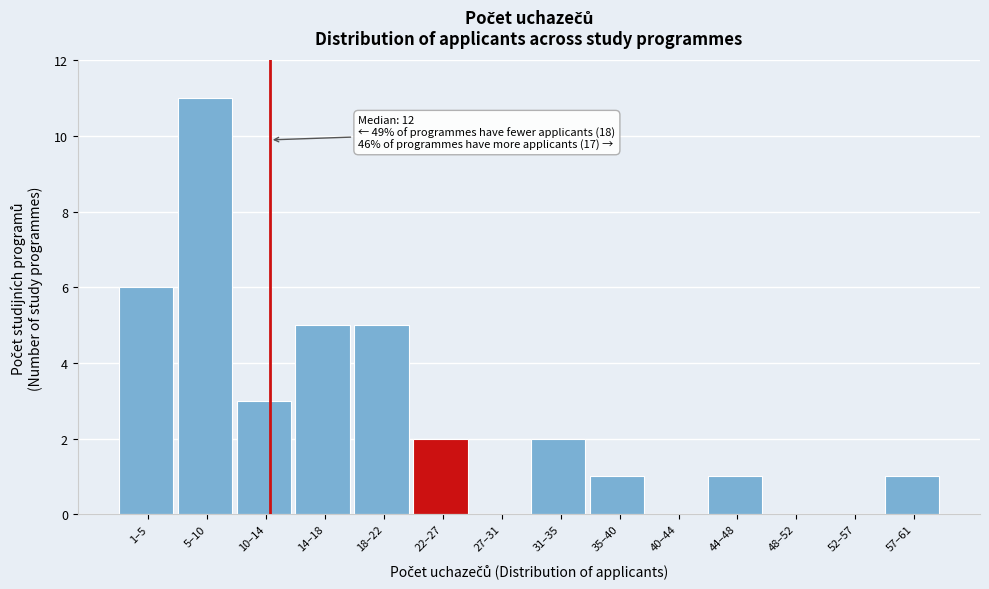

Reading left to right, list all the values displayed in this chart.

1–5=6	5–10=11	10–14=3	14–18=5	18–22=5	22–27=2	27–31=0	31–35=2	35–40=1	40–44=0	44–48=1	48–52=0	52–57=0	57–61=1